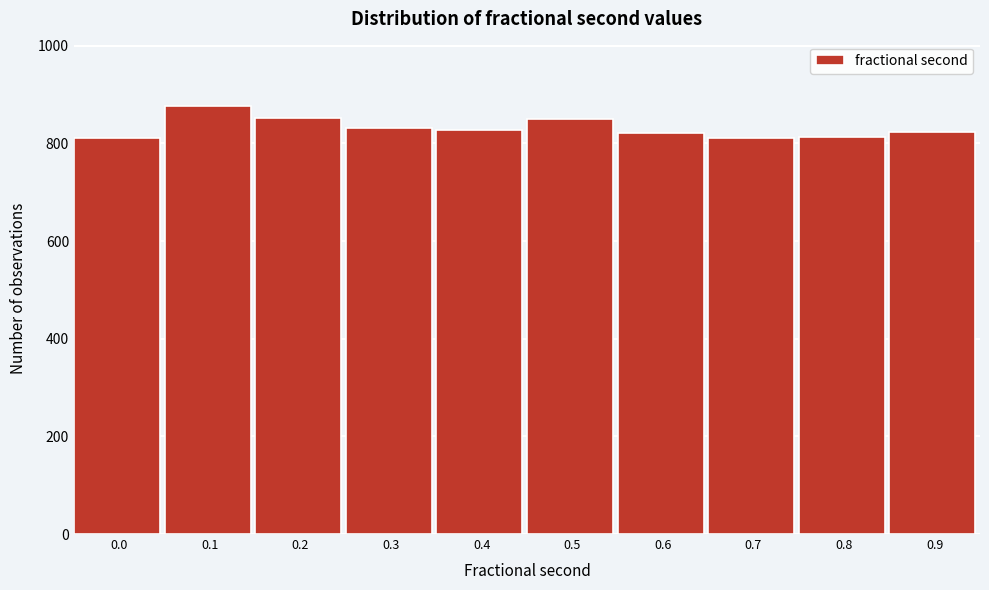

Is it true that the value at 0.5 is 850?

True